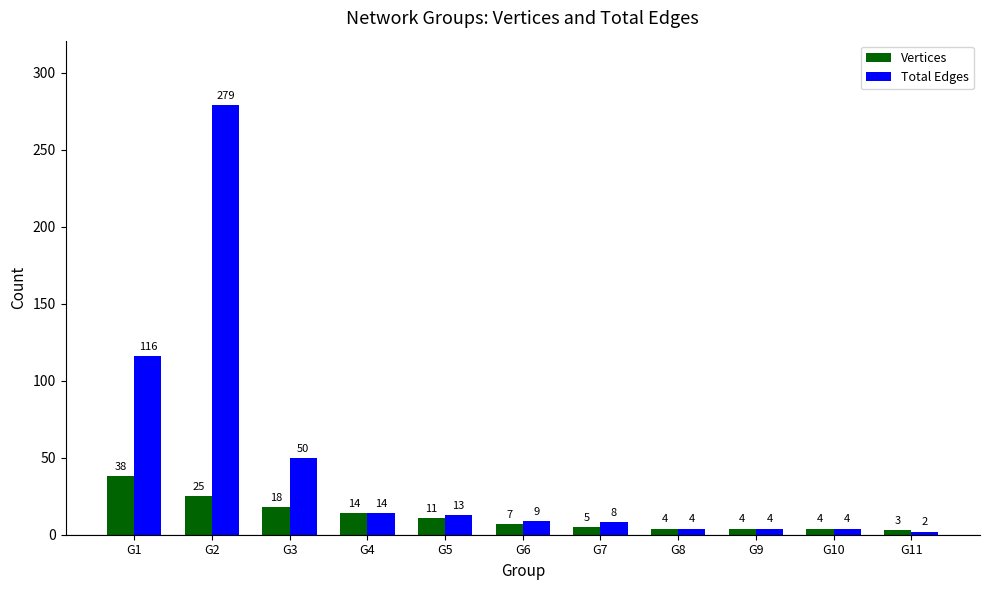

At which label is Vertices closest to 20?

G3